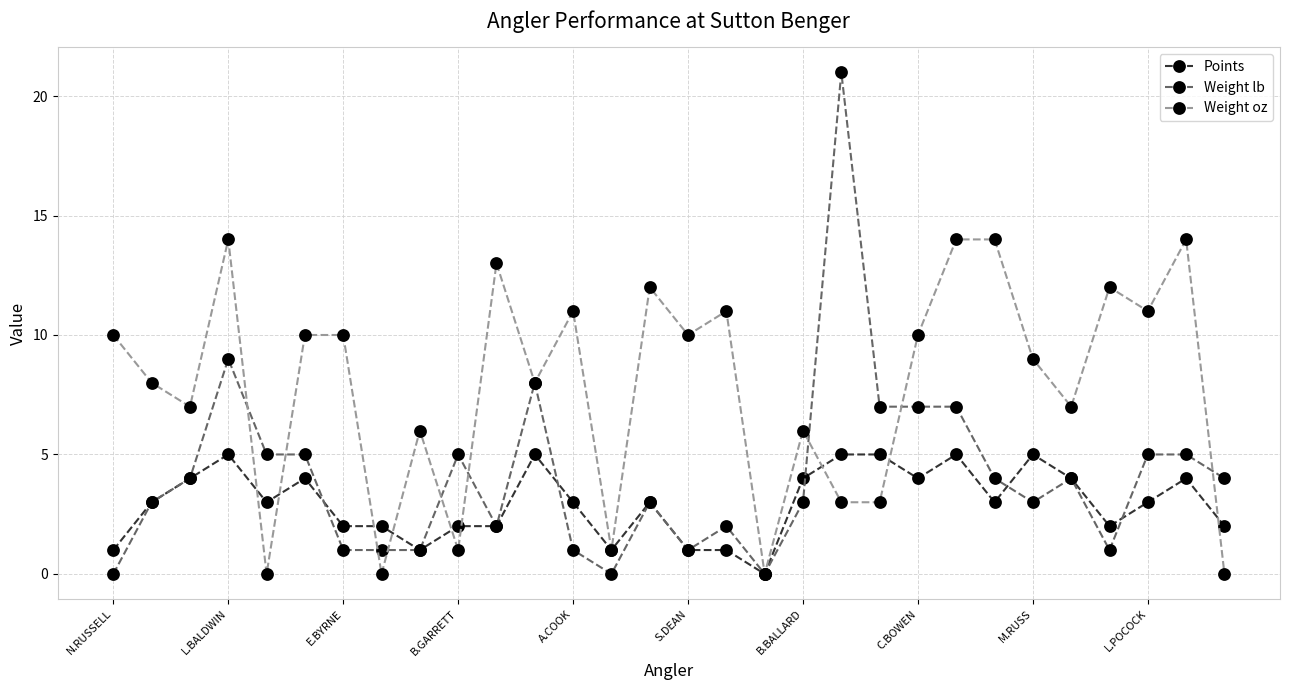

Which series has the largest range (max minus min)?

Weight lb